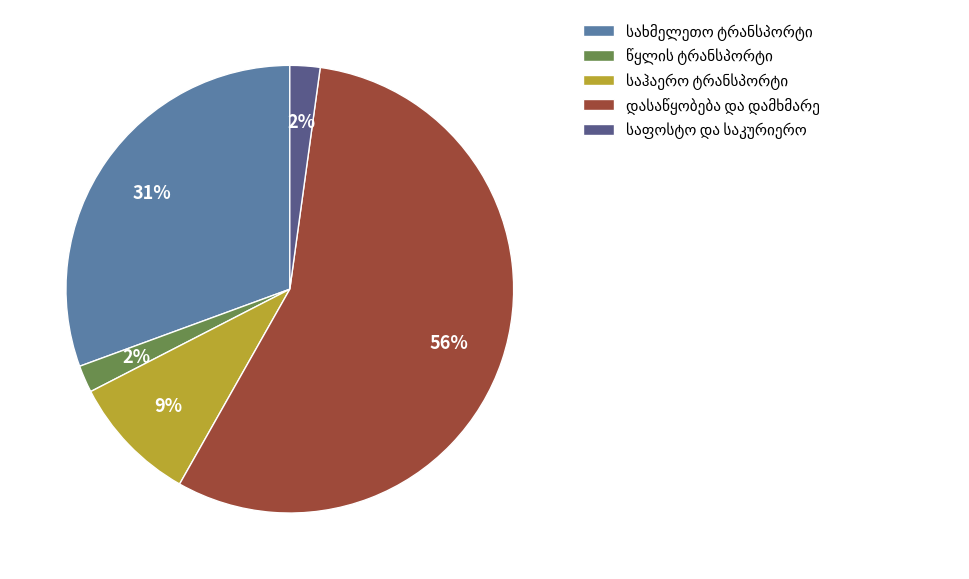

How many segments does this pie chart have?

5